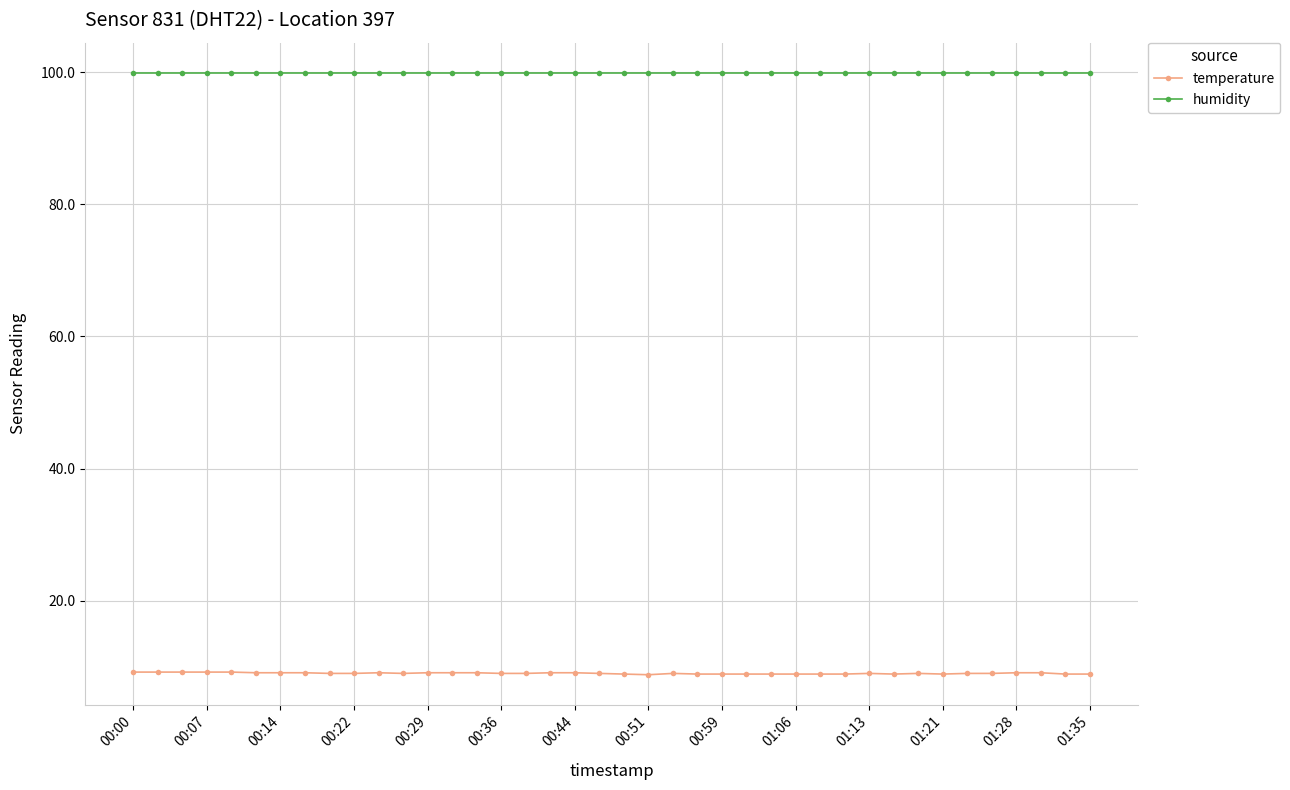

Which series has the largest total across all categories?

humidity